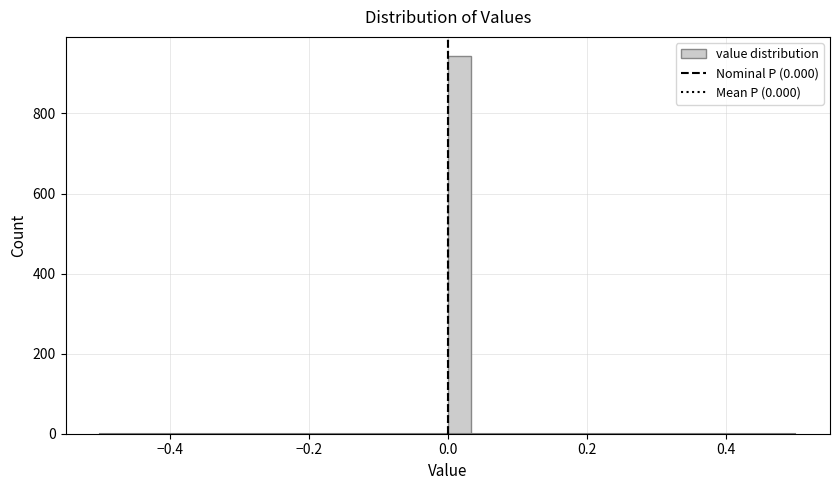

Read against the x-axis, roughly where is the centre of the tallest bar?

0.02